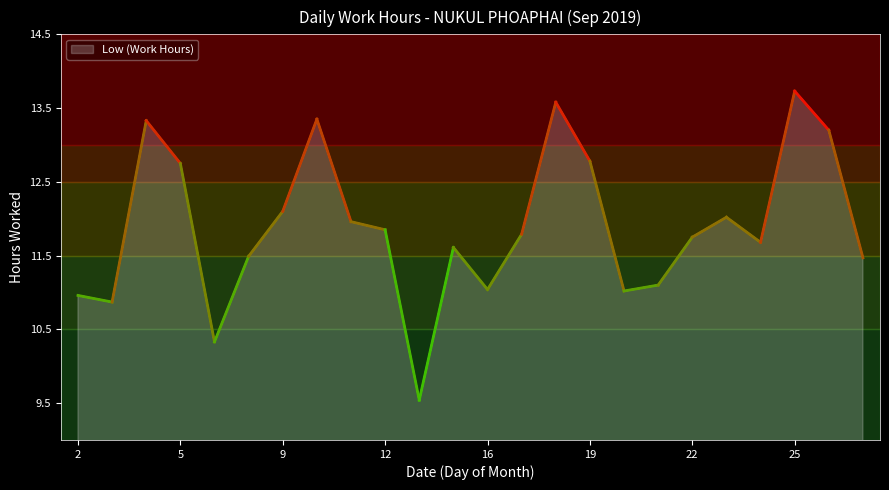

What is the difference between the maximum and minimum values?

4.2